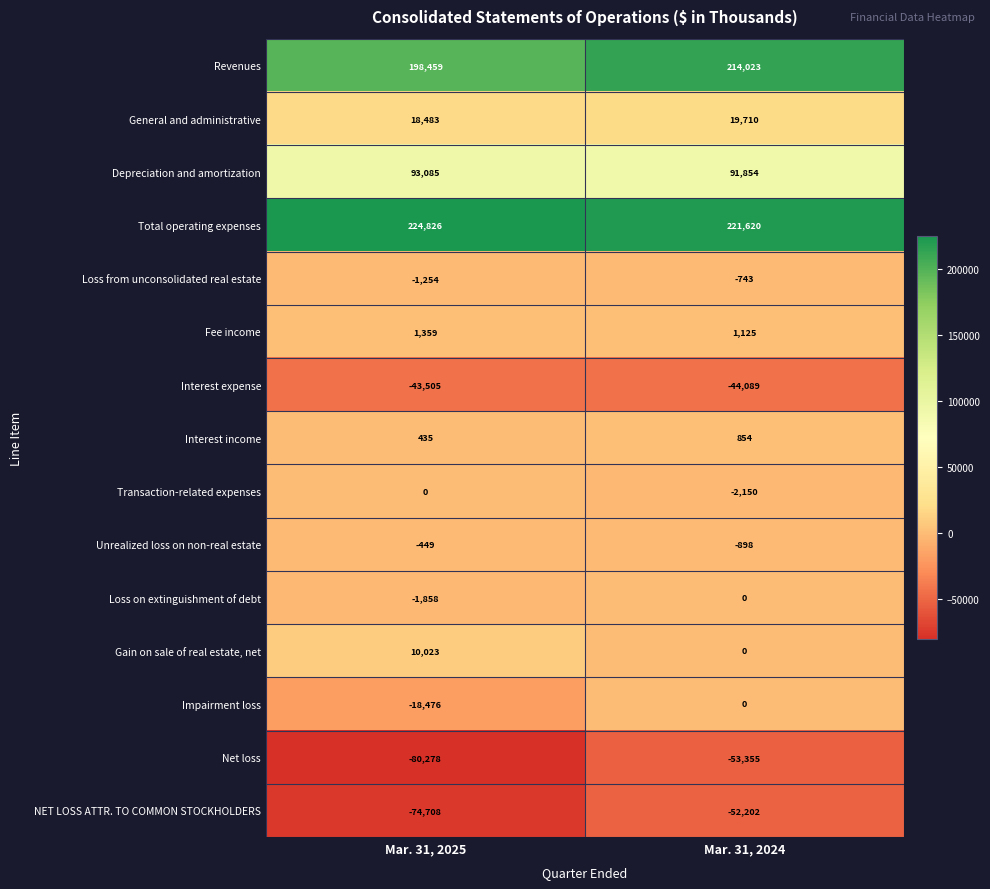

Reading right to left, list all the values displayed in this chart.

Revenues: 214023	198459
General and administrative: 19710	18483
Depreciation and amortization: 91854	93085
Total operating expenses: 221620	224826
Loss from unconsolidated real estate: -743	-1254
Fee income: 1125	1359
Interest expense: -44089	-43505
Interest income: 854	435
Transaction-related expenses: -2150	0
Unrealized loss on non-real estate: -898	-449
Loss on extinguishment of debt: 0	-1858
Gain on sale of real estate, net: 0	10023
Impairment loss: 0	-18476
Net loss: -53355	-80278
NET LOSS ATTR. TO COMMON STOCKHOLDERS: -52202	-74708